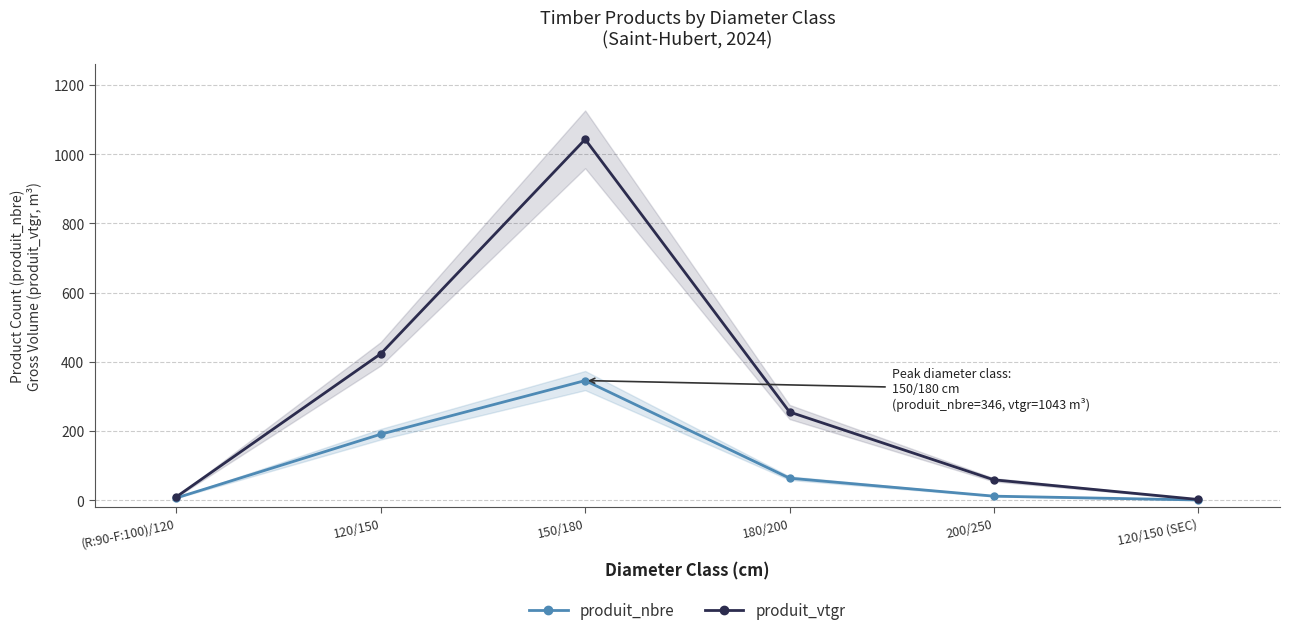

True or false: produit_nbre and produit_vtgr intersect in this chart.

False